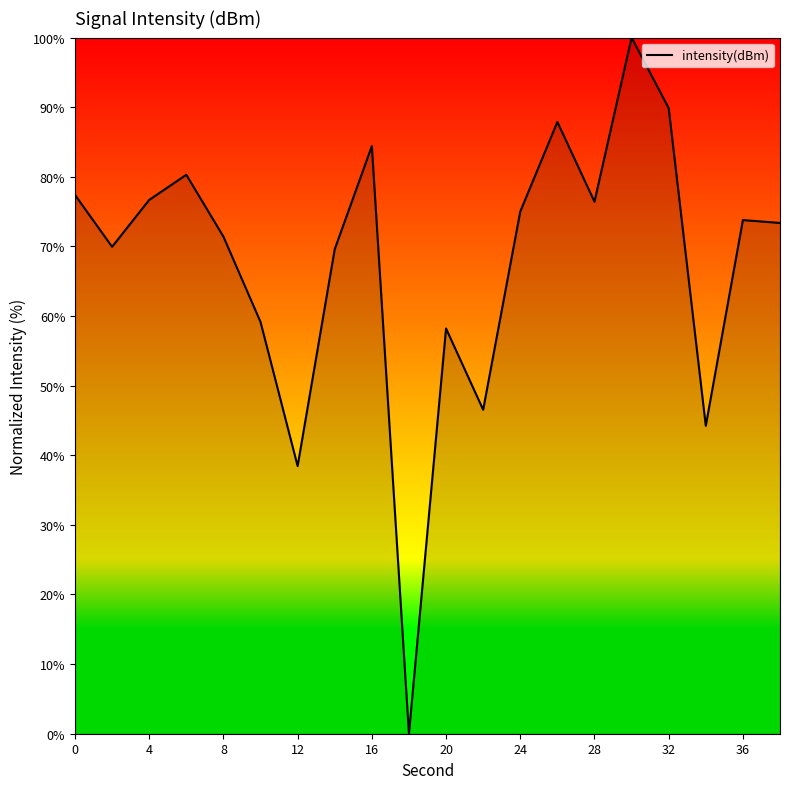

What is the difference between the maximum and minimum values?

100.0